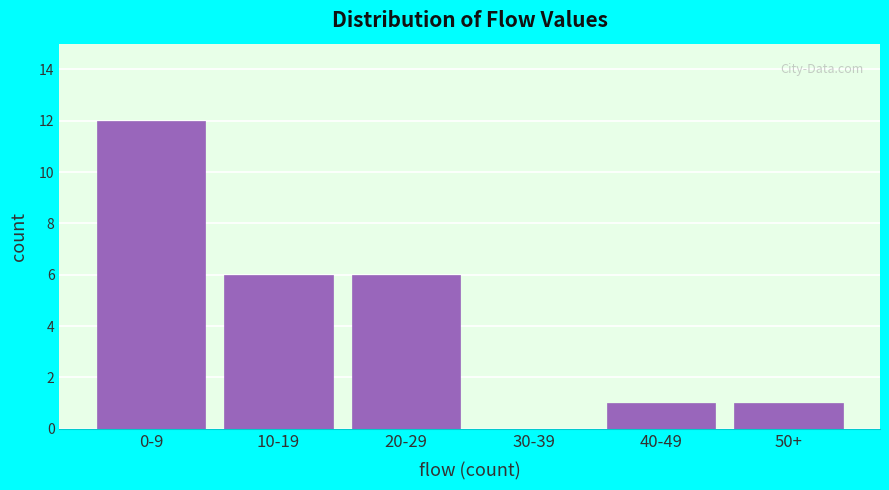

Reading right to left, transcribe all the data shown in this chart.

50+=1	40-49=1	30-39=0	20-29=6	10-19=6	0-9=12